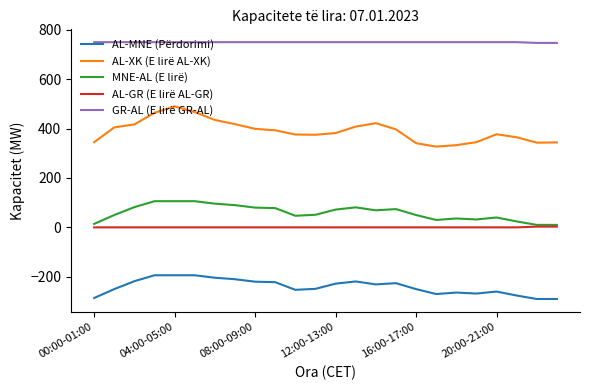

True or false: AL-XK (E lirë AL-XK) and GR-AL (E lirë GR-AL) cross at least once.

False